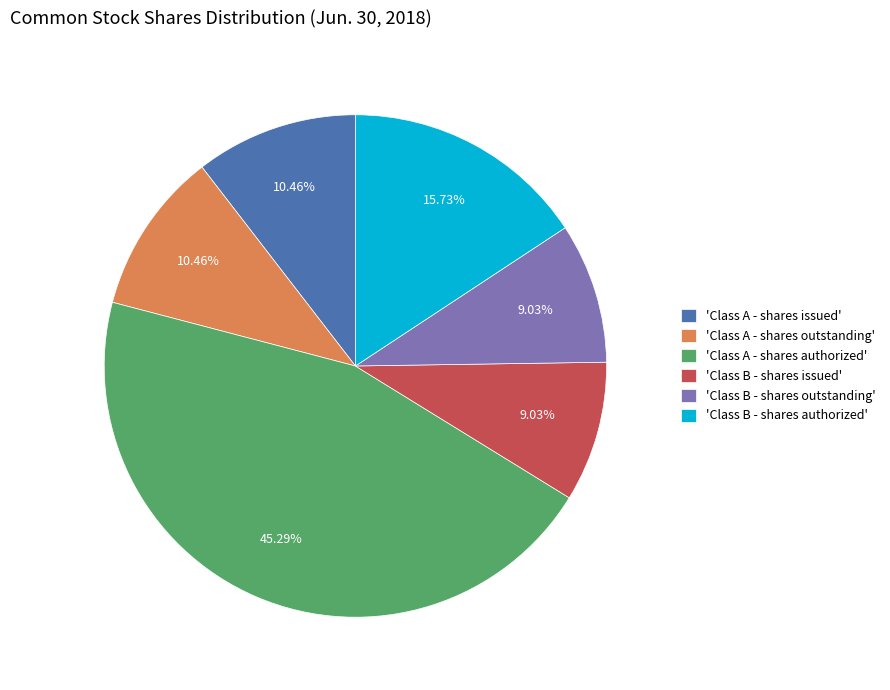

Do 'Class B - shares authorized' and 'Class A - shares outstanding' together represent more than half of the pie?

No